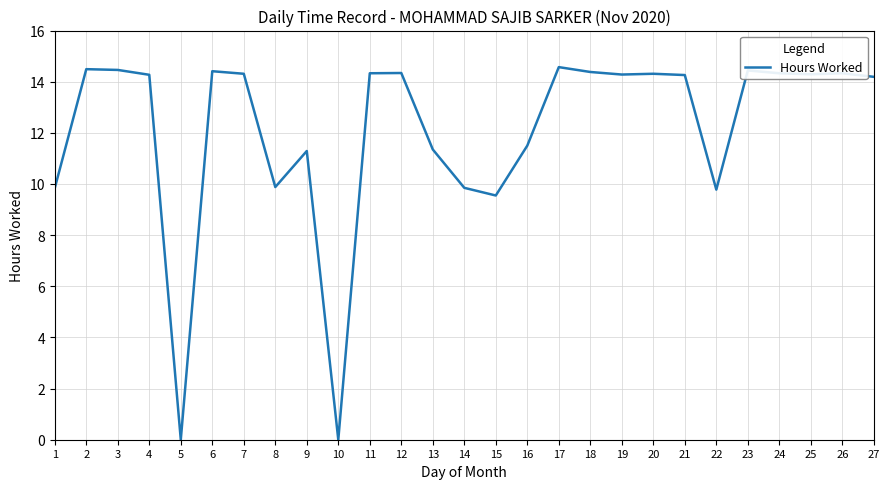

What is the sum of all values?

327.0